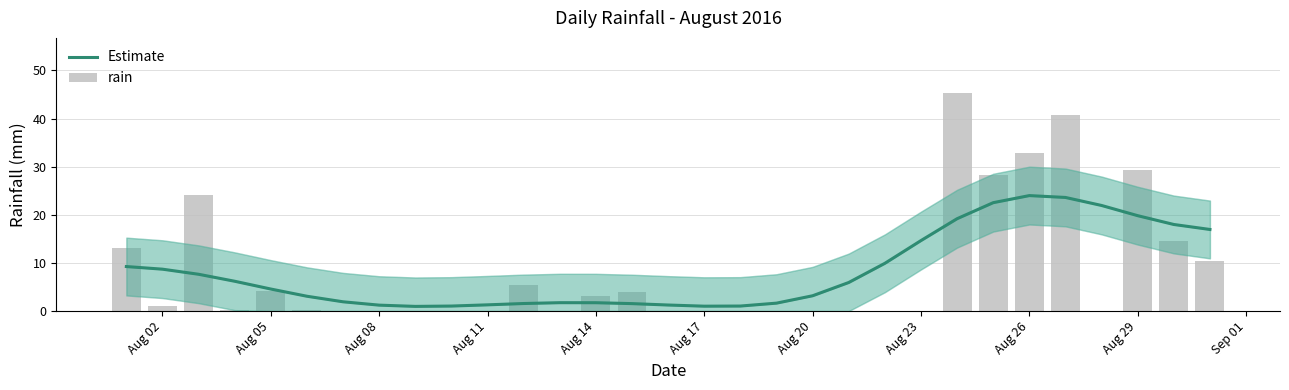

What are all the series names shown in the legend?

Estimate, rain